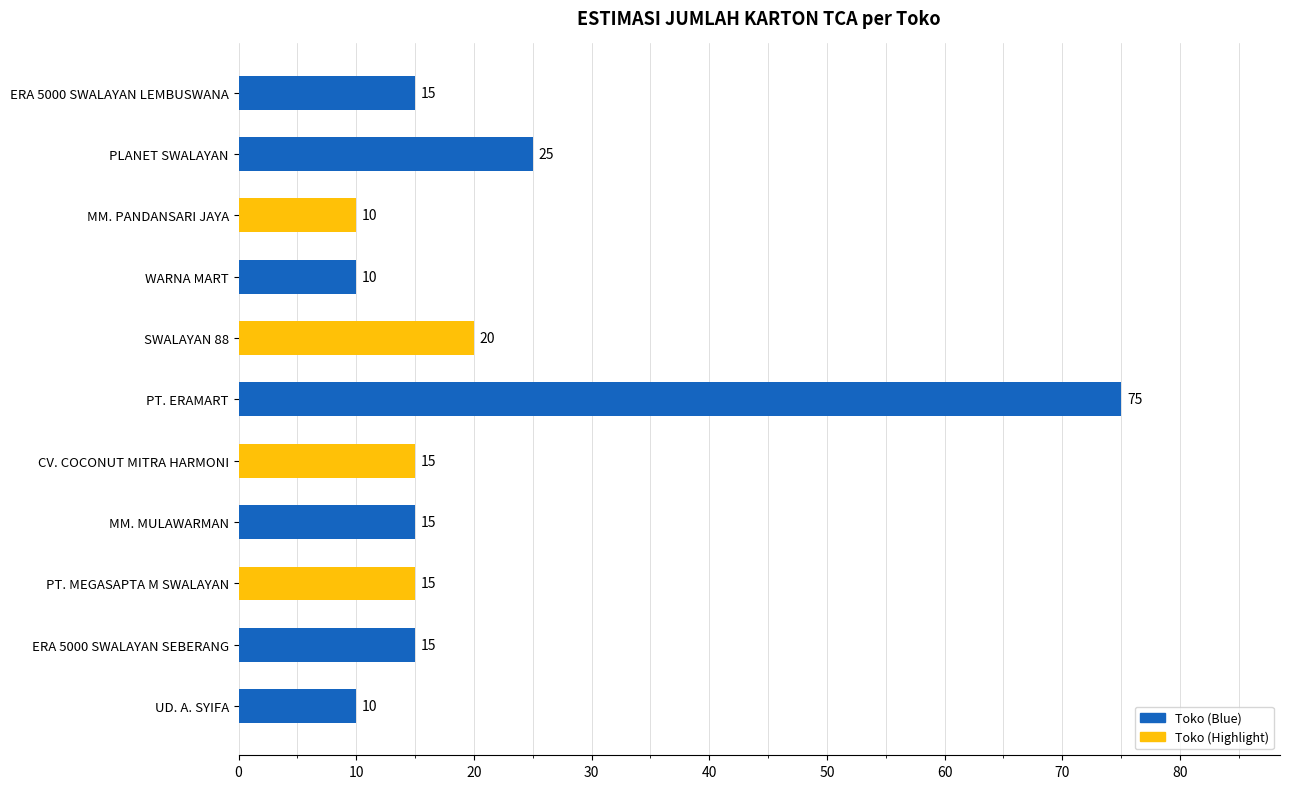

Reading top to bottom, transcribe all the data shown in this chart.

ERA 5000 SWALAYAN LEMBUSWANA=15	PLANET SWALAYAN=25	MM. PANDANSARI JAYA=10	WARNA MART=10	SWALAYAN 88=20	PT. ERAMART=75	CV. COCONUT MITRA HARMONI=15	MM. MULAWARMAN=15	PT. MEGASAPTA M SWALAYAN=15	ERA 5000 SWALAYAN SEBERANG=15	UD. A. SYIFA=10